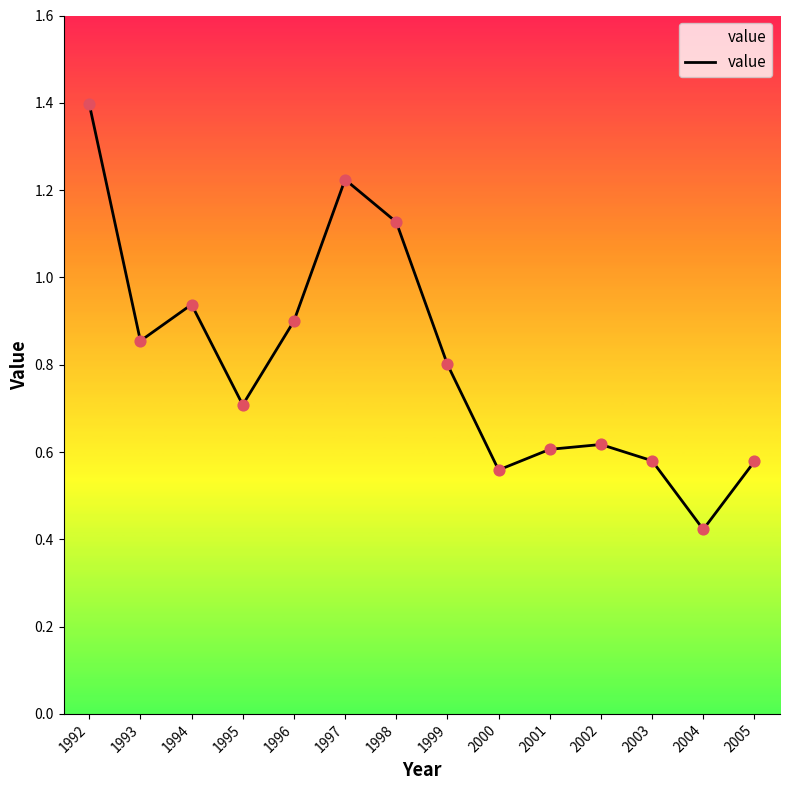

Between 2001 and 2003, which is larger?

2001